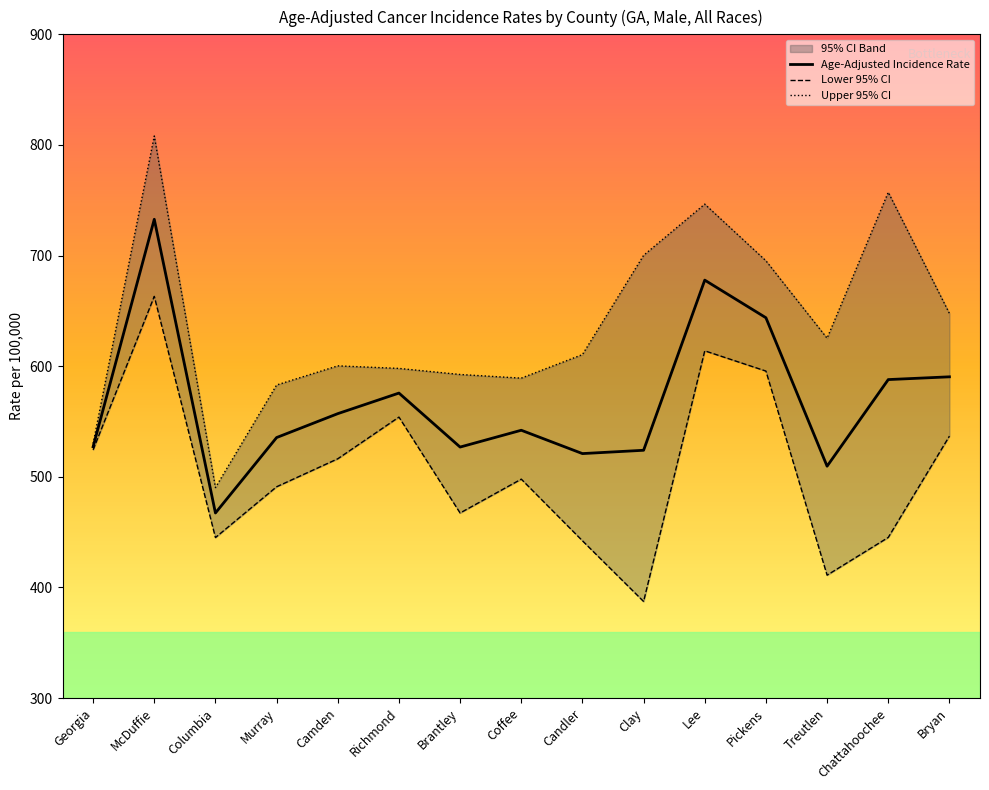

Which series changed the most between McDuffie and Coffee?

Upper 95% CI